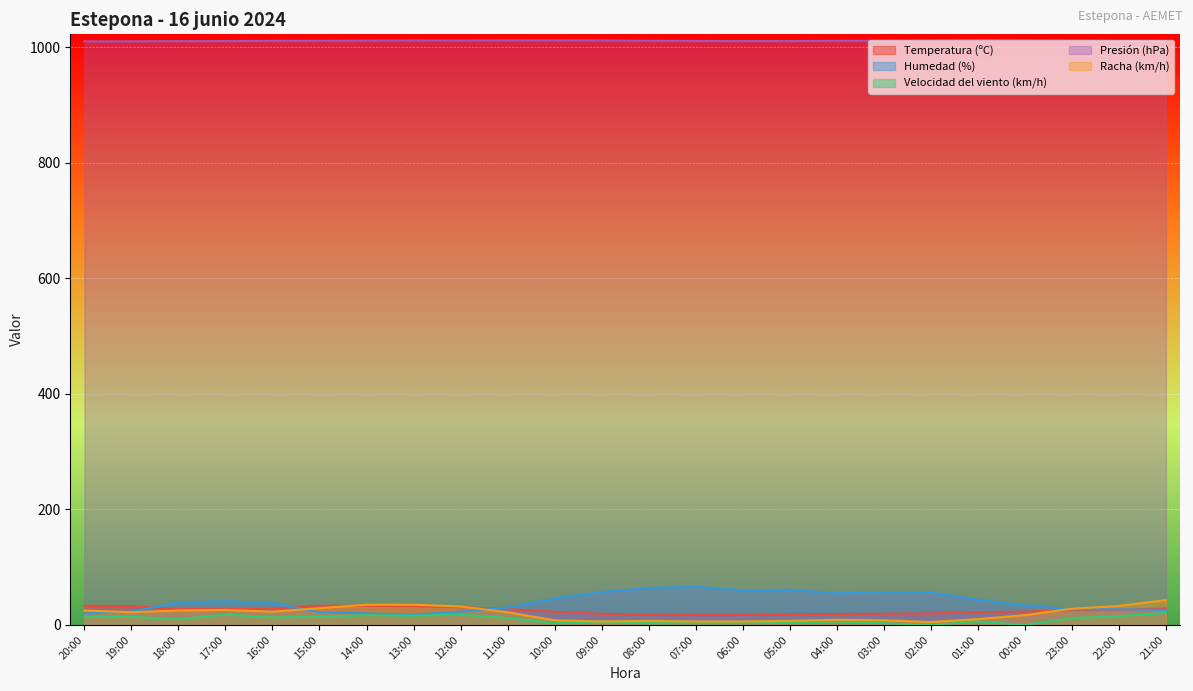

How many values in the Velocidad del viento (km/h) series exceed 12?

10